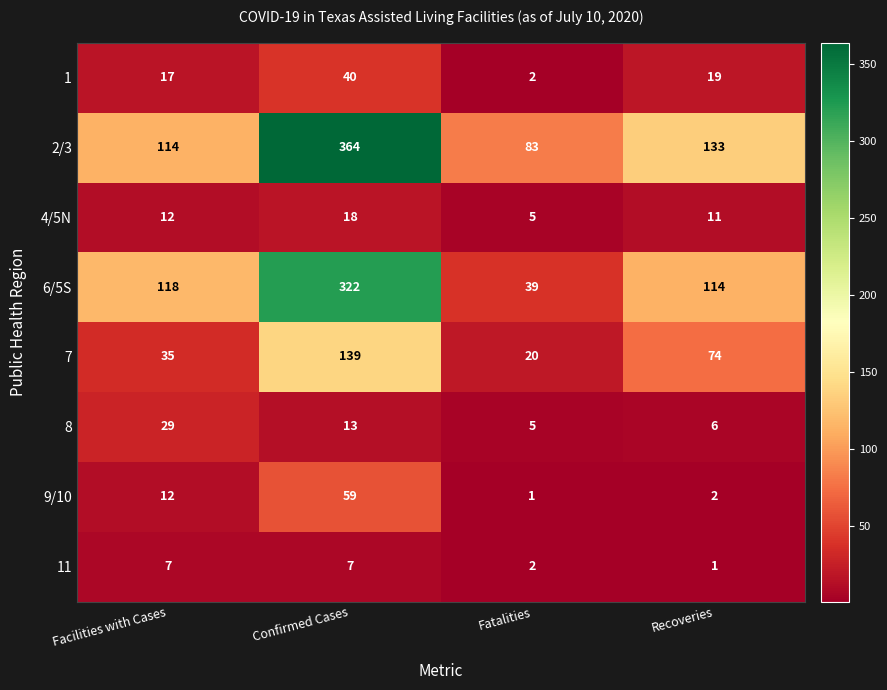

What is the lowest value of the 4/5N series?

5